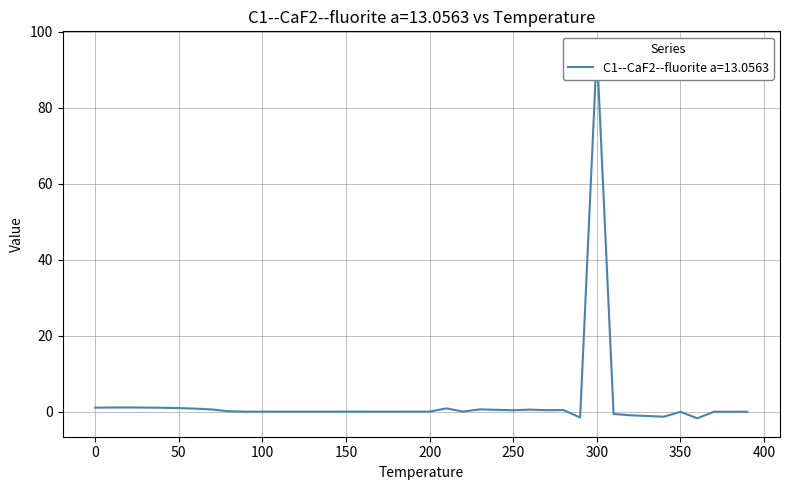

Does the chart display data point markers on the line(s)?

No